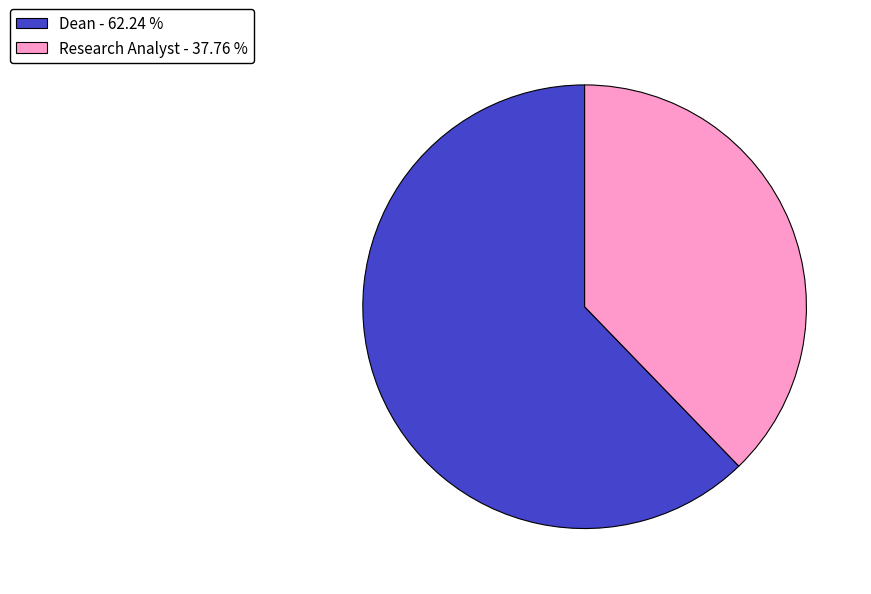

Between Dean - 62.24 % and Research Analyst - 37.76 %, which is larger?

Dean - 62.24 %